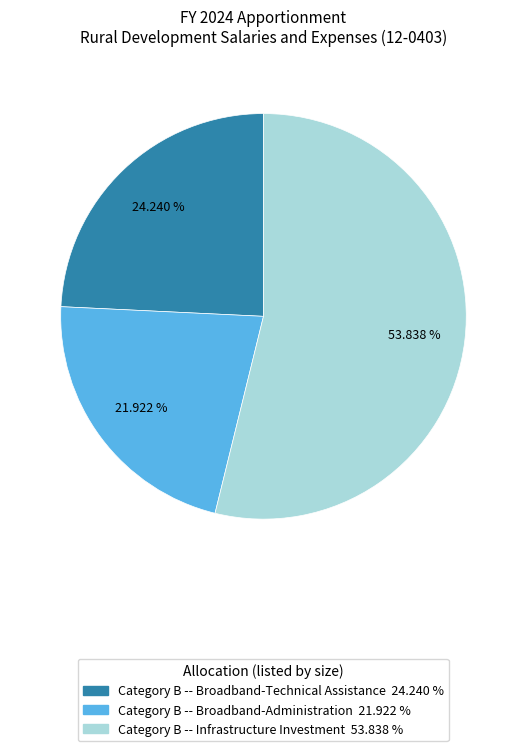

Is there any slice that represents more than half of the pie?

Yes